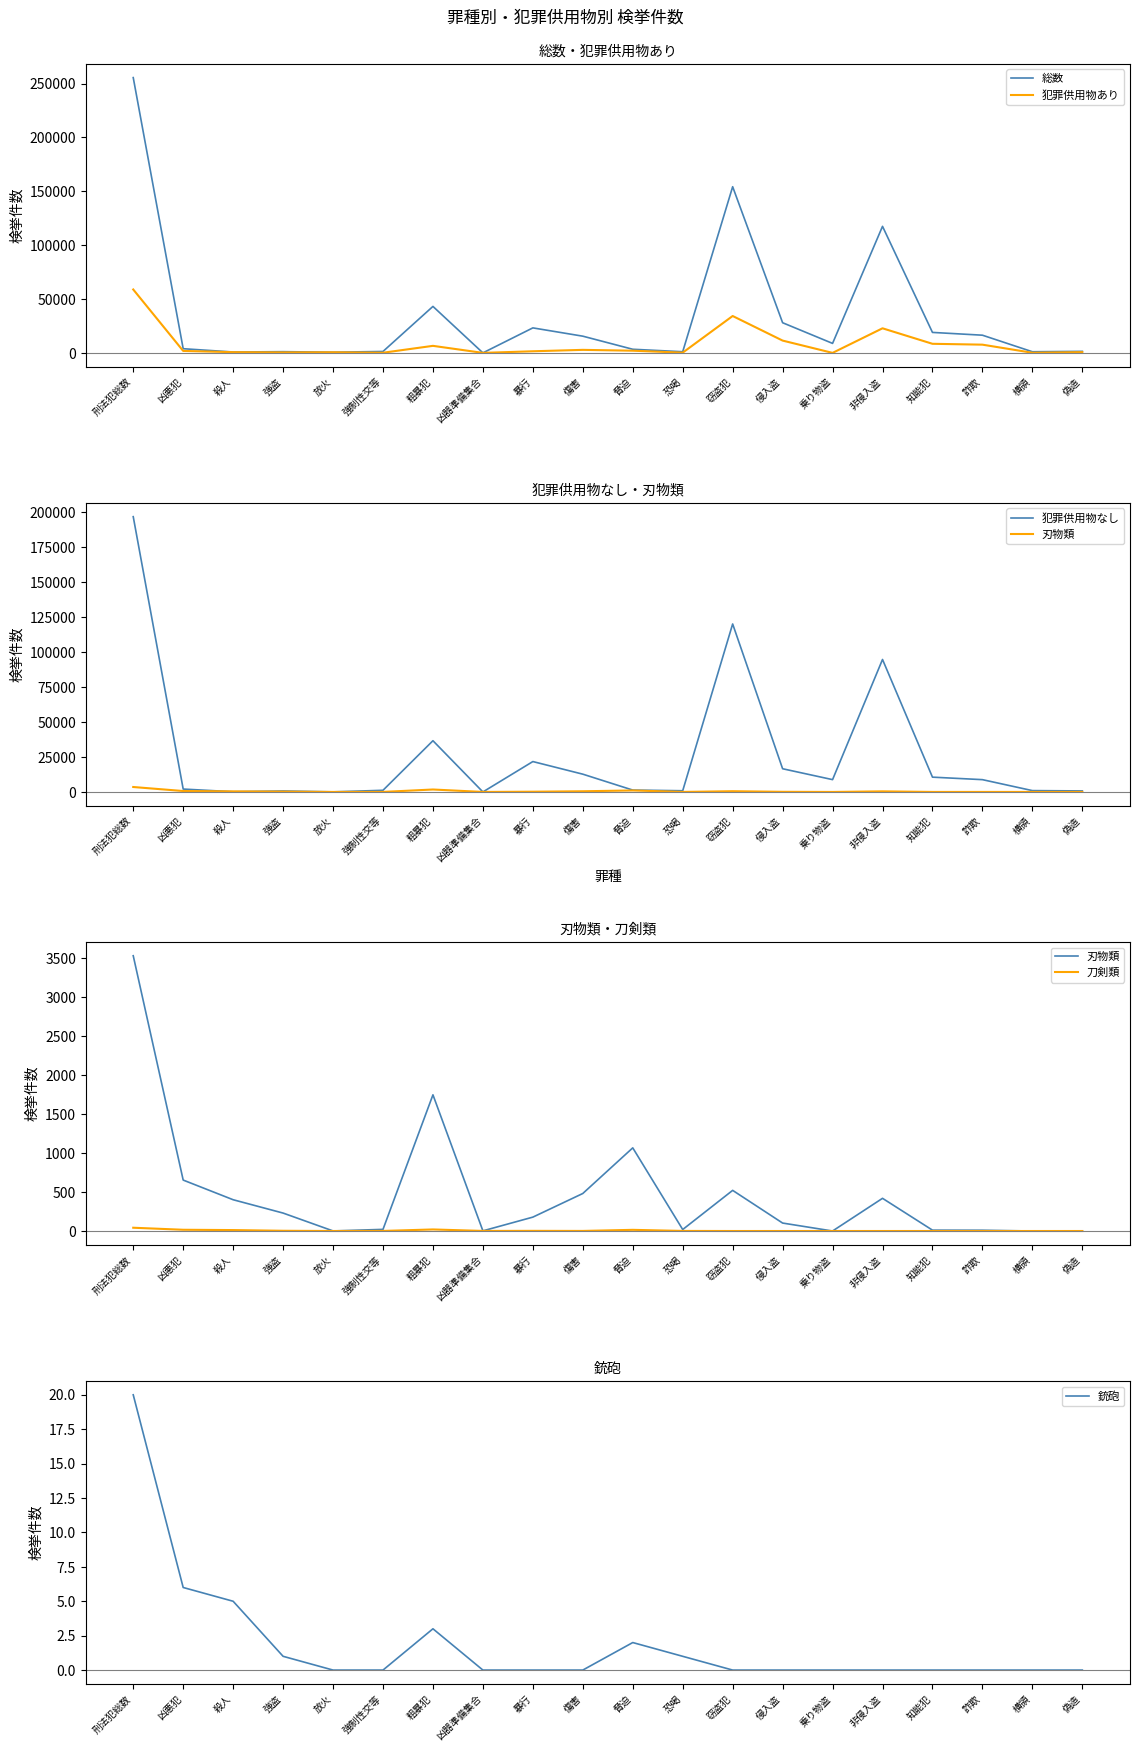

The 犯罪供用物あり series shows 3 at 凶器準備集合. True or false?

True